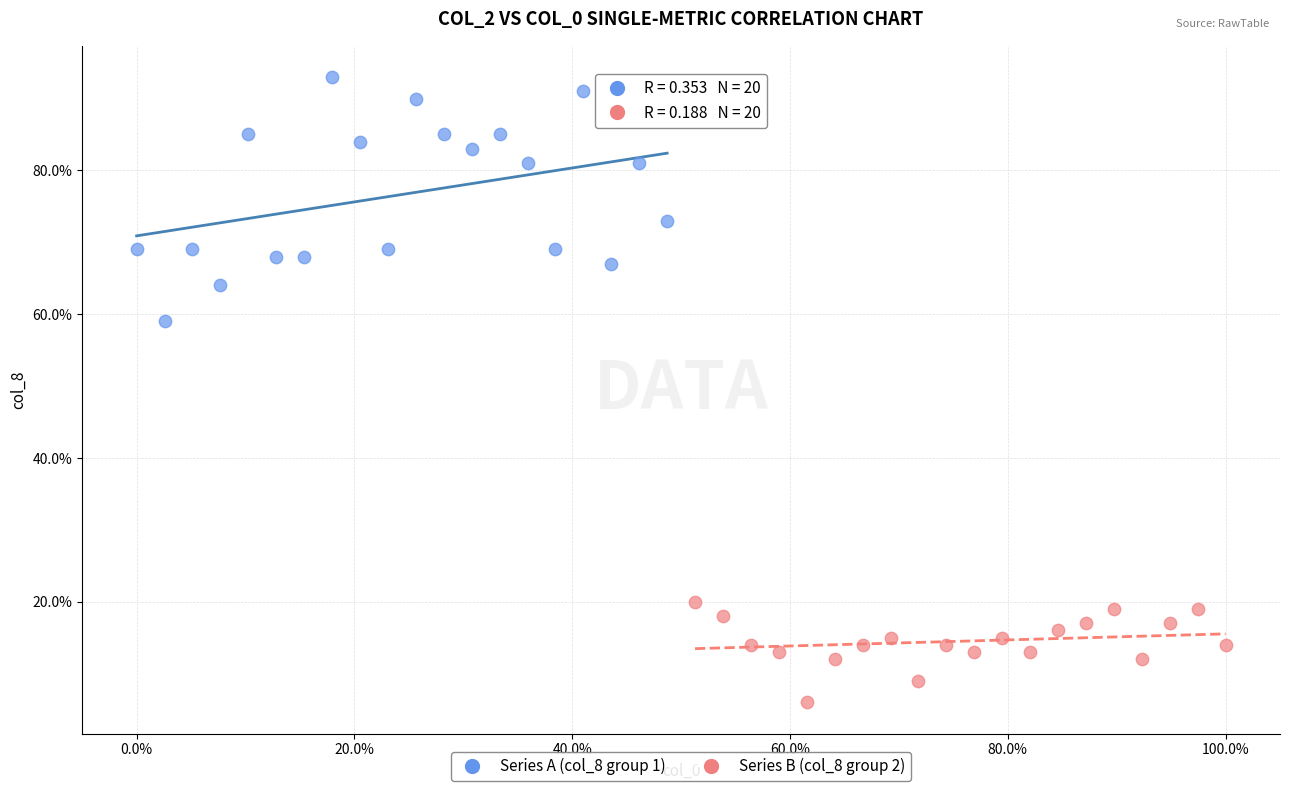

What are all the series names shown in the legend?

Series A (col_8 group 1), Series B (col_8 group 2)